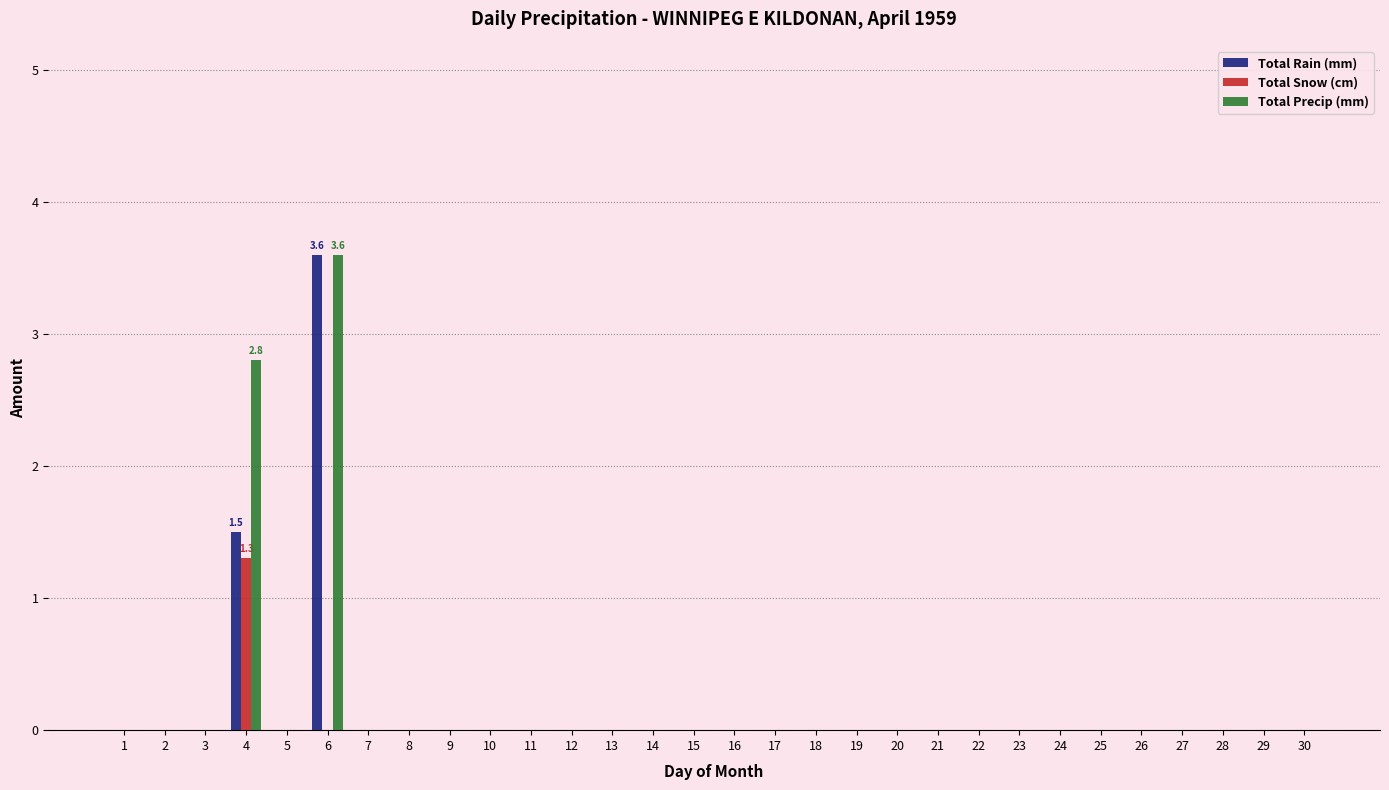

How many groups of bars are there?

30